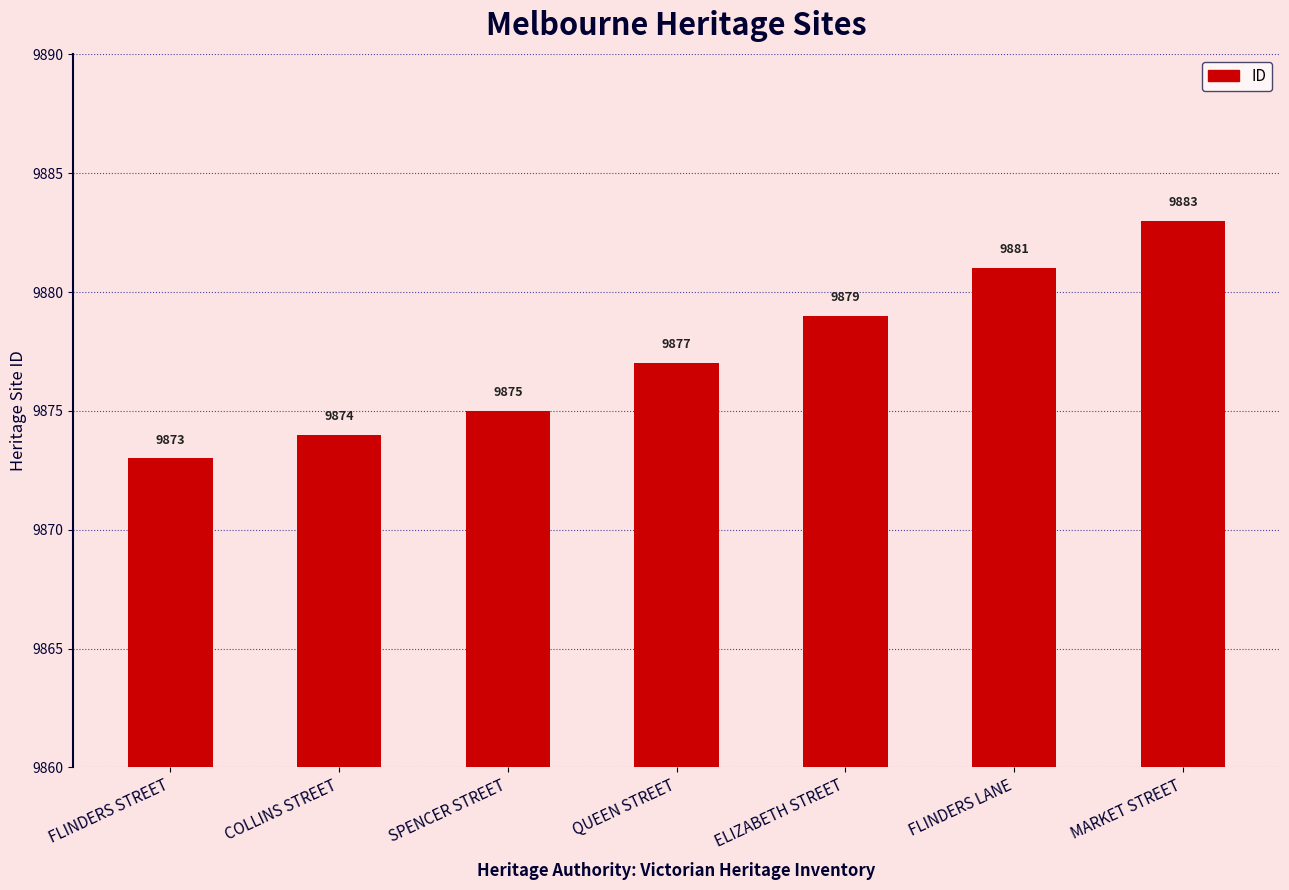

Reading left to right, list all the values displayed in this chart.

9873	9874	9875	9877	9879	9881	9883